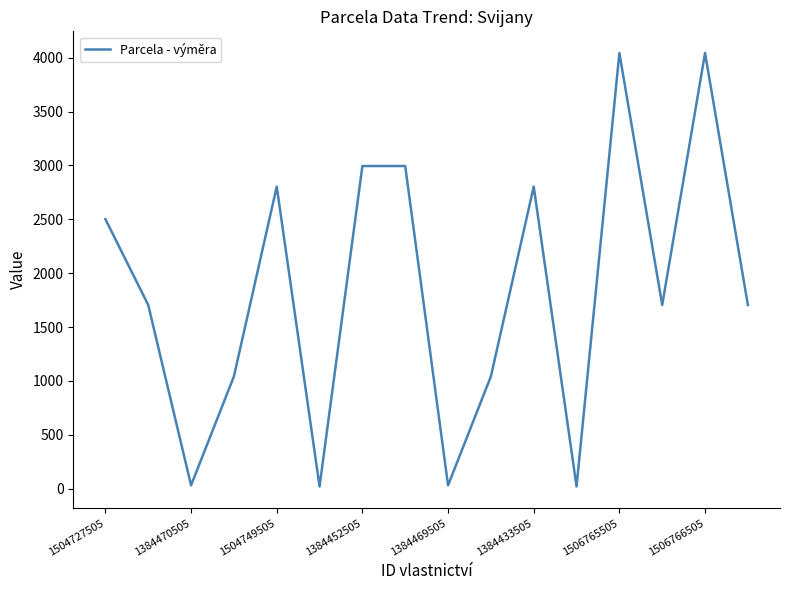

What is the difference between the maximum and minimum values?

4024